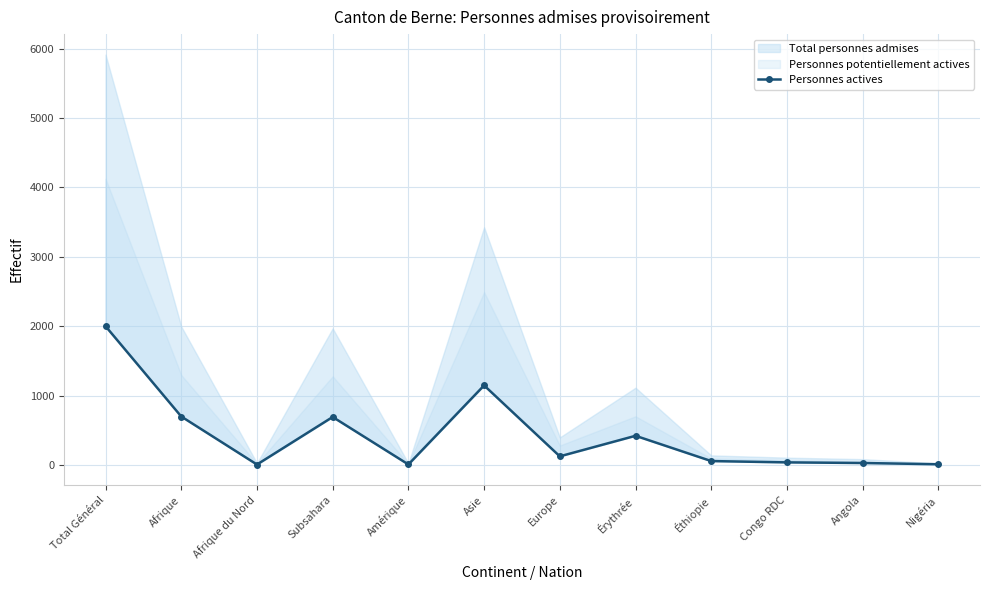

Reading right to left, transcribe all the data shown in this chart.

11	29	38	57	421	125	1147	8	692	7	699	2000